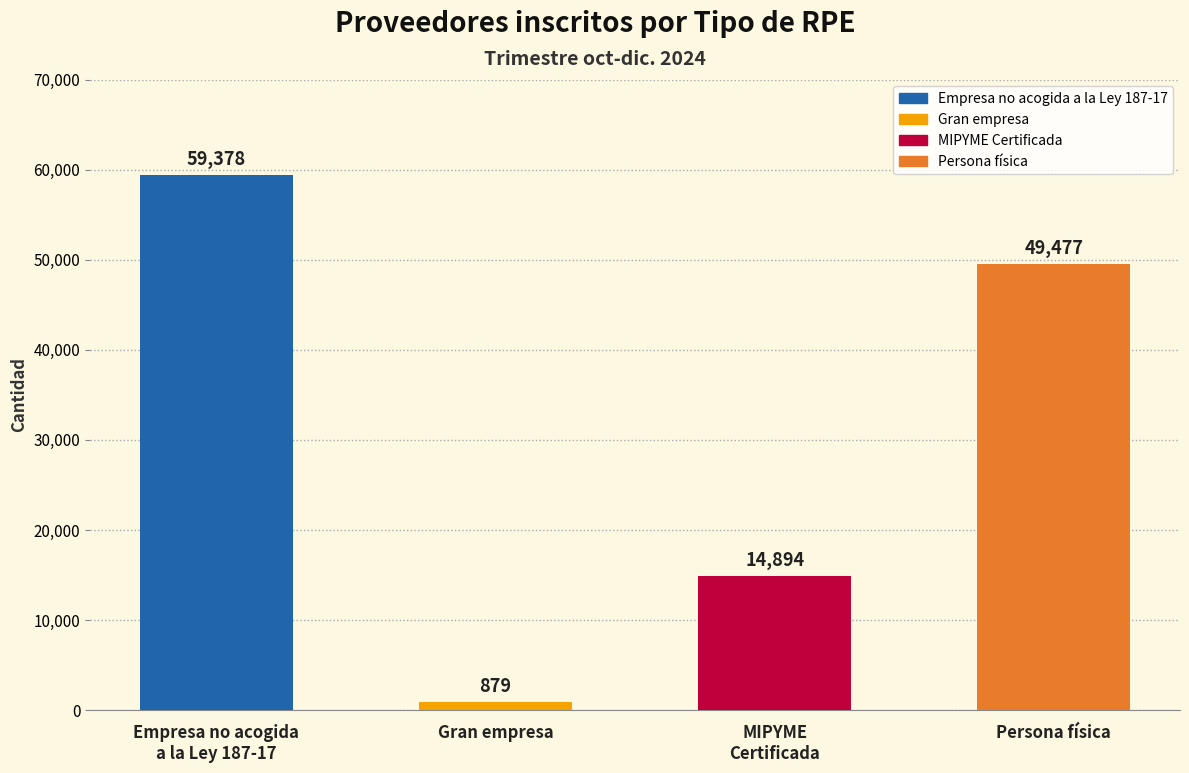

Read the value at Gran empresa.

879